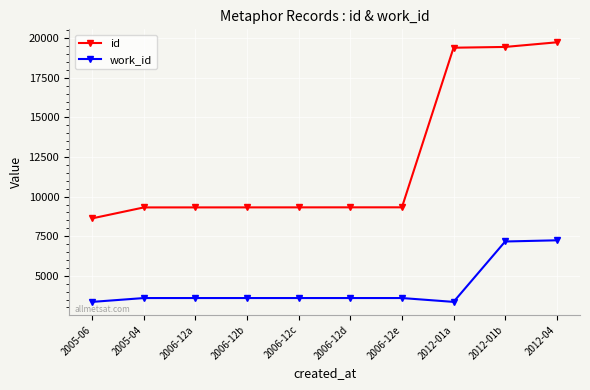

True or false: id and work_id cross at least once.

False